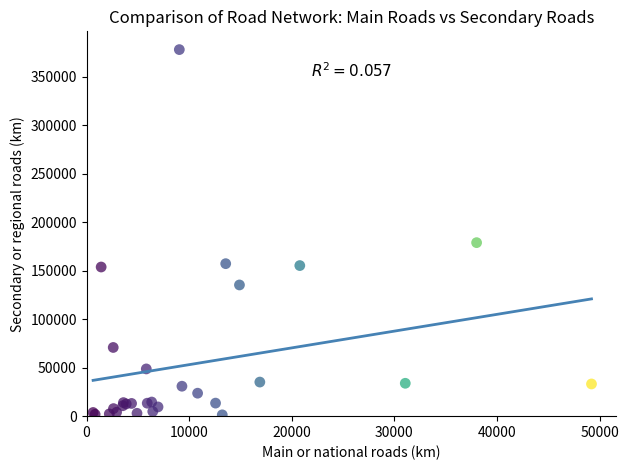

What Y value in the scatter plot is closest to 189619?

178876.0